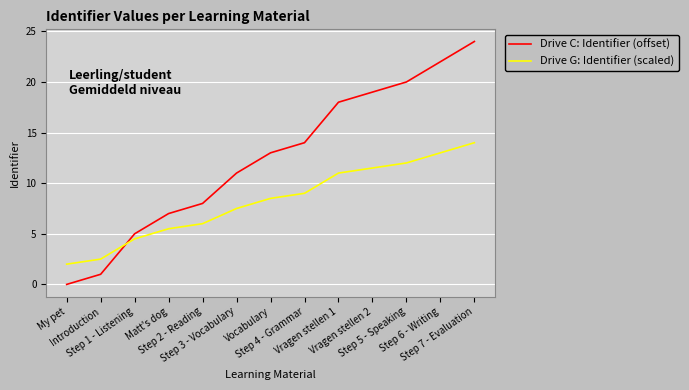

Which series has the largest total across all categories?

Drive C: Identifier (offset)